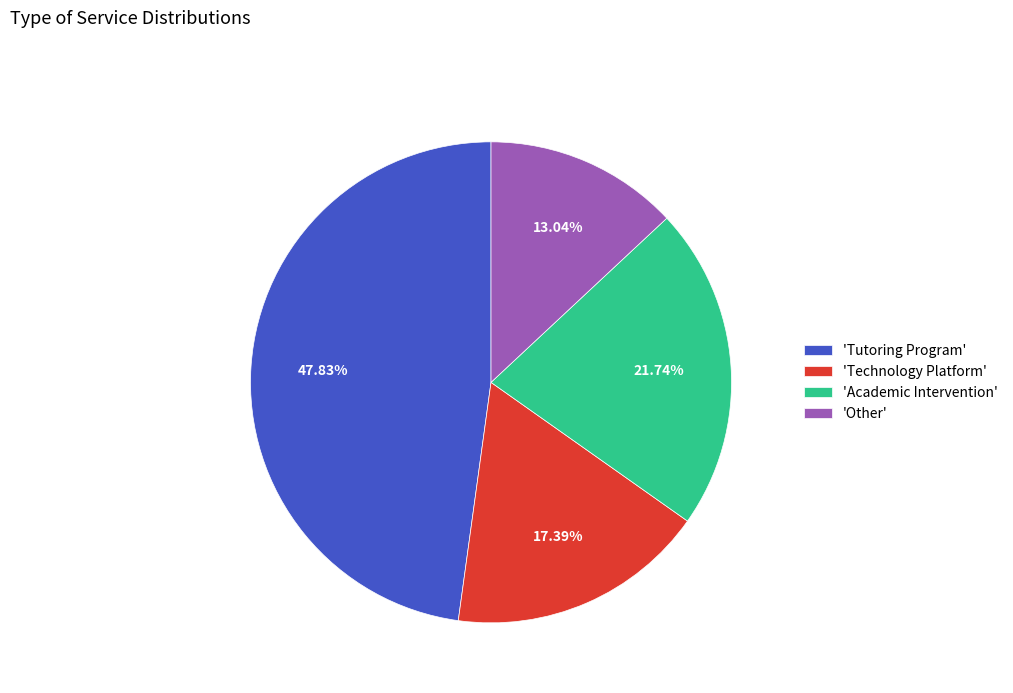

Does any single category account for the majority?

No